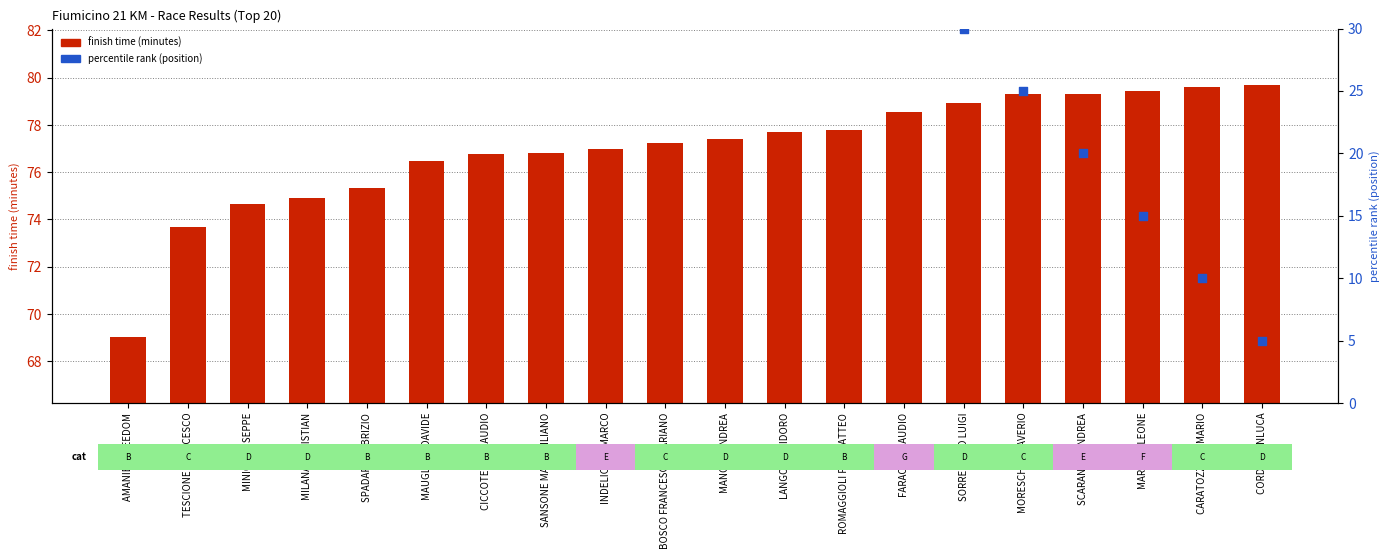

What are all the series names shown in the legend?

finish time (minutes), percentile rank (position)